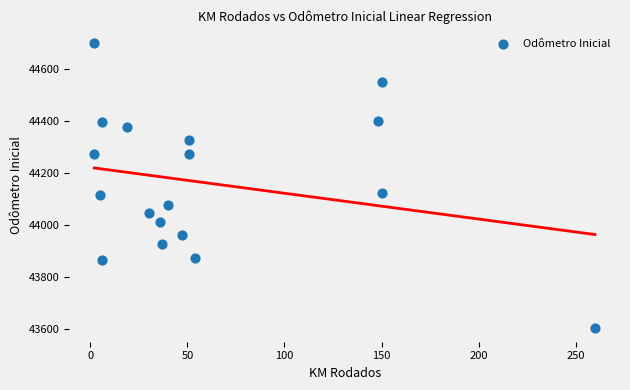

What is the range of Y values (max minus min)?

1092